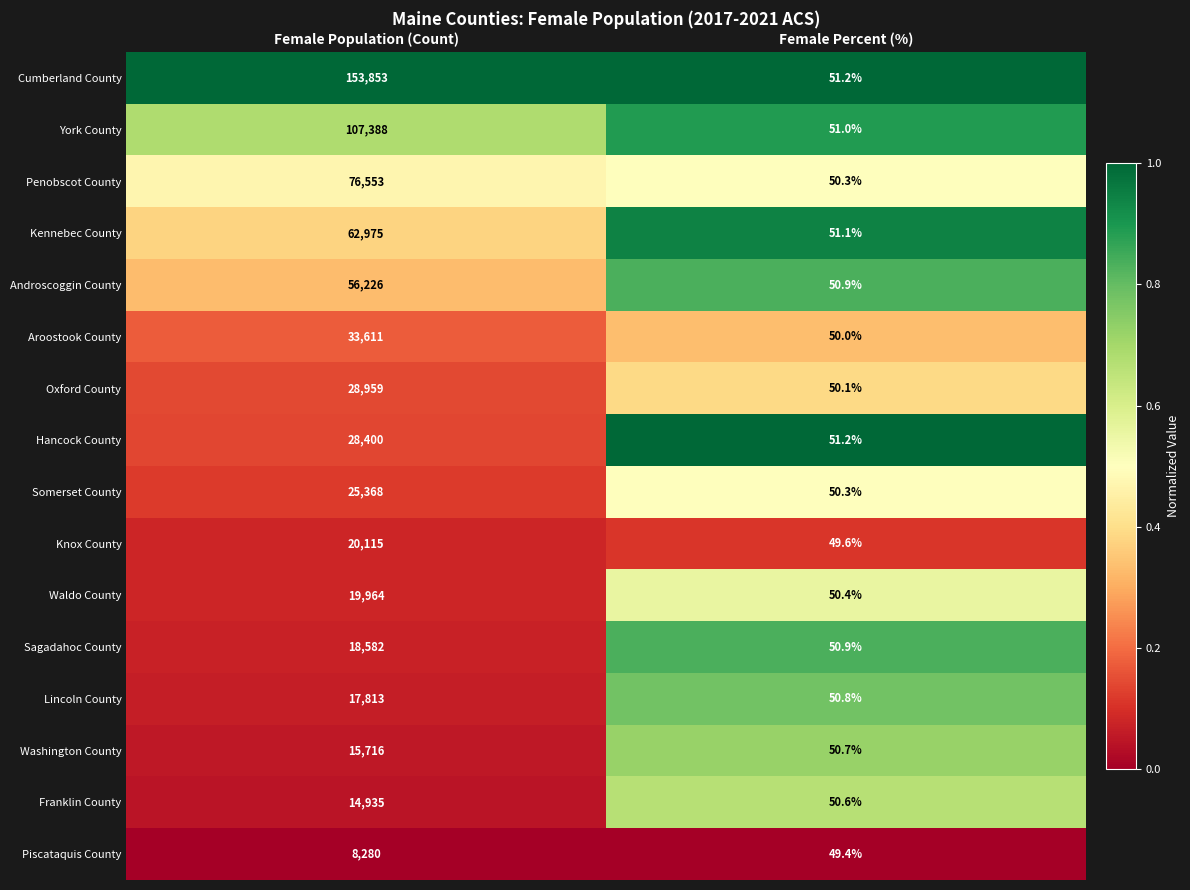

What is the maximum value shown in the chart?

153853.0